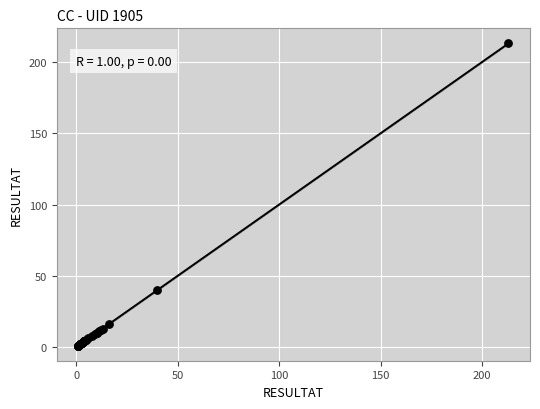

What Y value in the scatter plot is closest to 107?

40